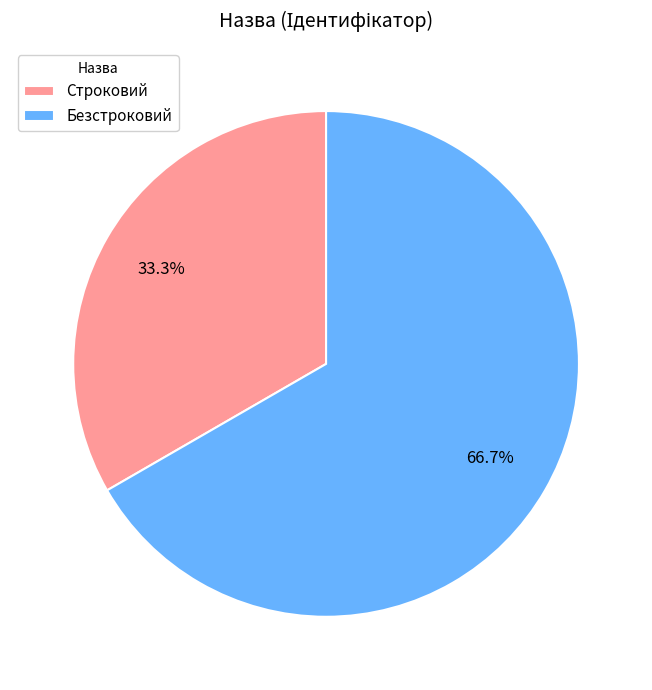

What percentage is NOT represented by Безстроковий?

33.3%